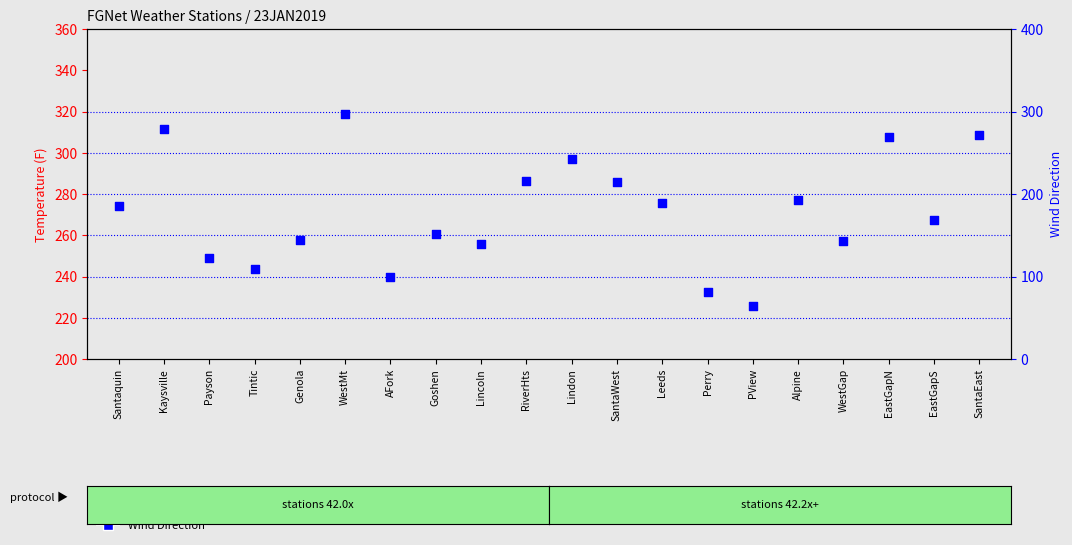

Is the value of Temperature (F) at SantaWest greater than the value of Wind Direction at EastGapN?

No